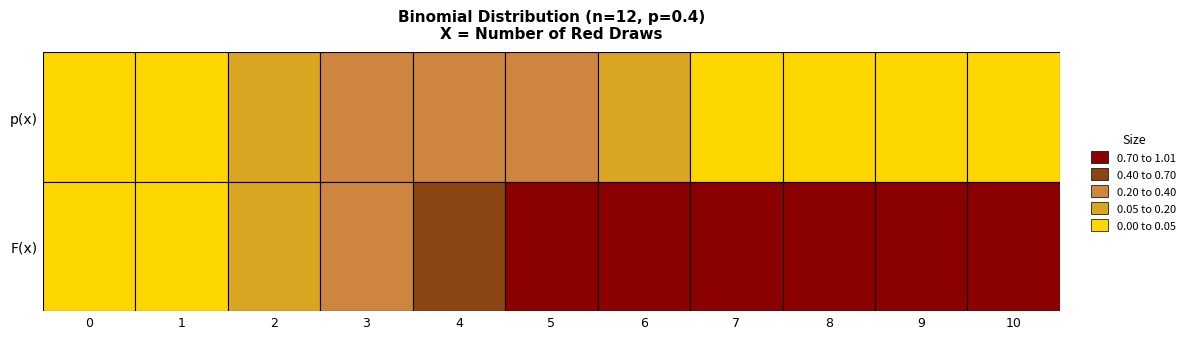

Which has a higher value, 5 or 1?

5